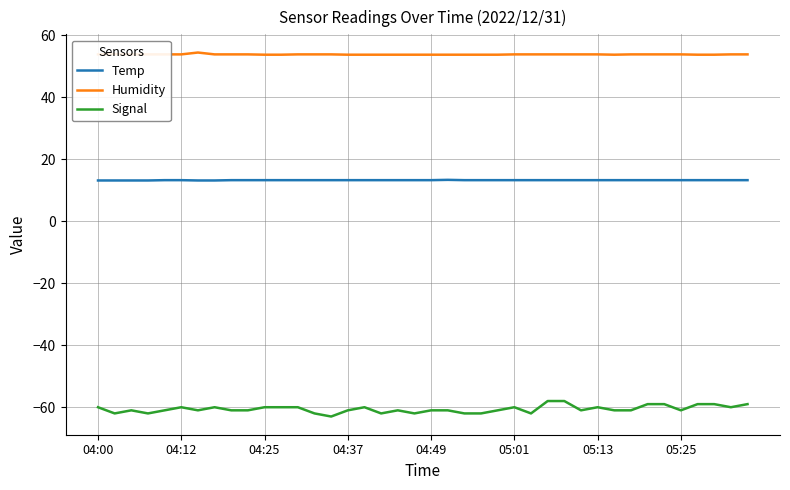

Which series has the largest range (max minus min)?

Signal